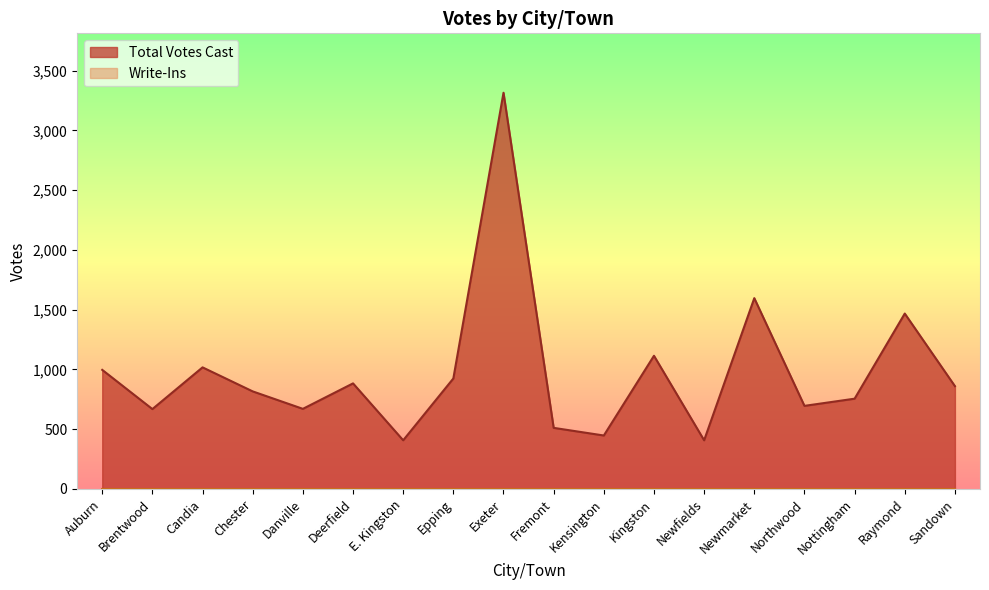

List the labels in order of value, smallest first.

E. Kingston, Newfields, Kensington, Fremont, Brentwood, Danville, Northwood, Nottingham, Chester, Sandown, Deerfield, Epping, Auburn, Candia, Kingston, Raymond, Newmarket, Exeter